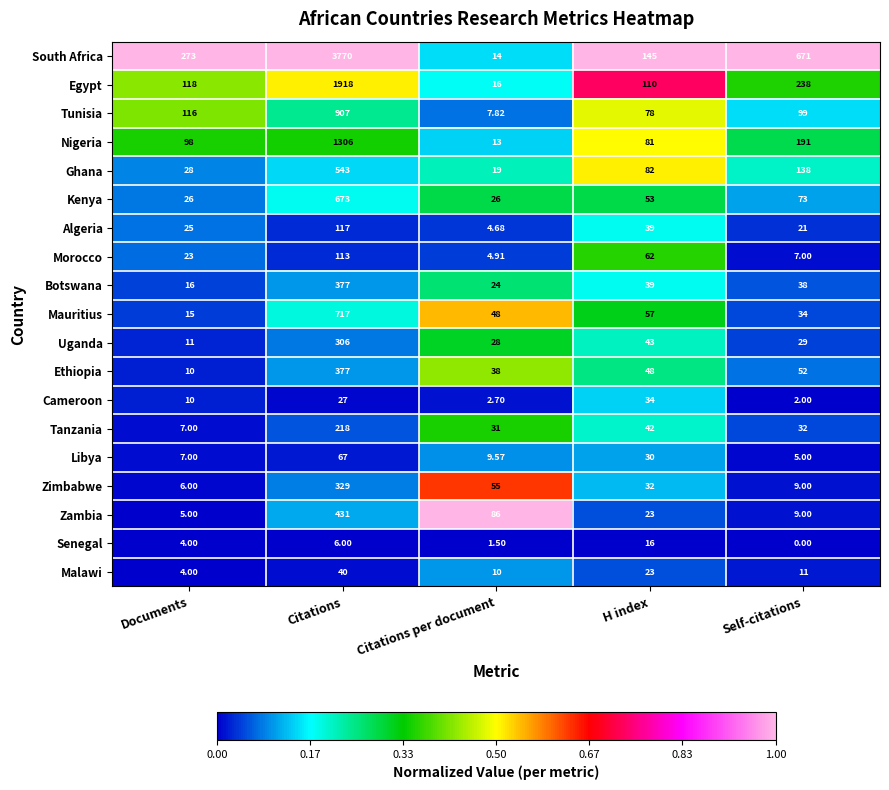

Where does the Ghana series first go above 82?

Citations